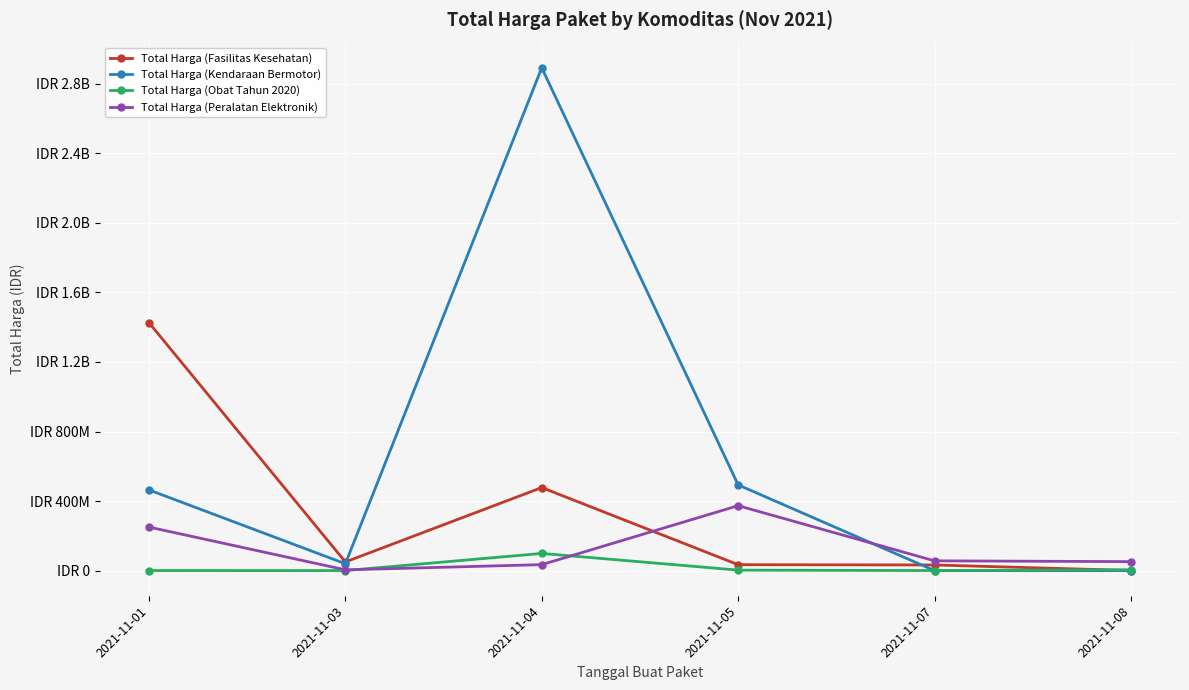

The Total Harga (Obat Tahun 2020) series shows 265000 at 2021-11-07. True or false?

True